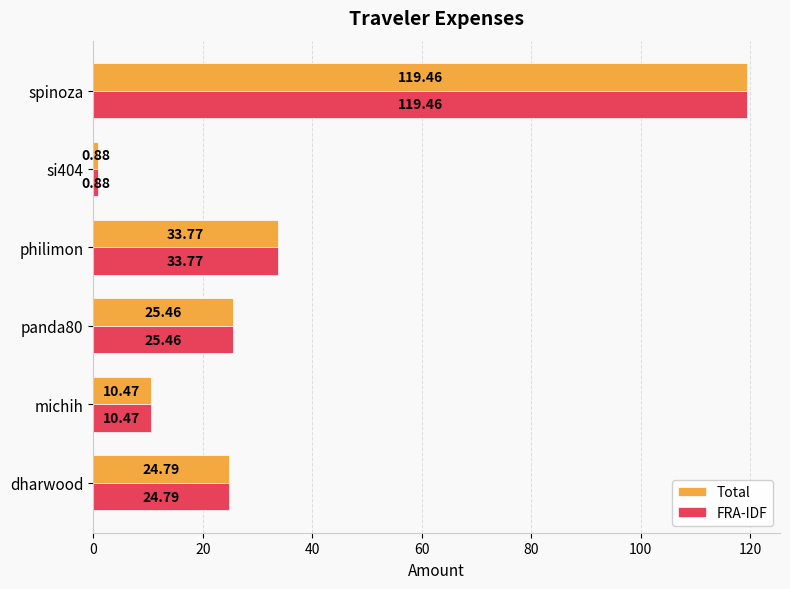

List the labels in order of FRA-IDF value, largest first.

spinoza, philimon, panda80, dharwood, michih, si404